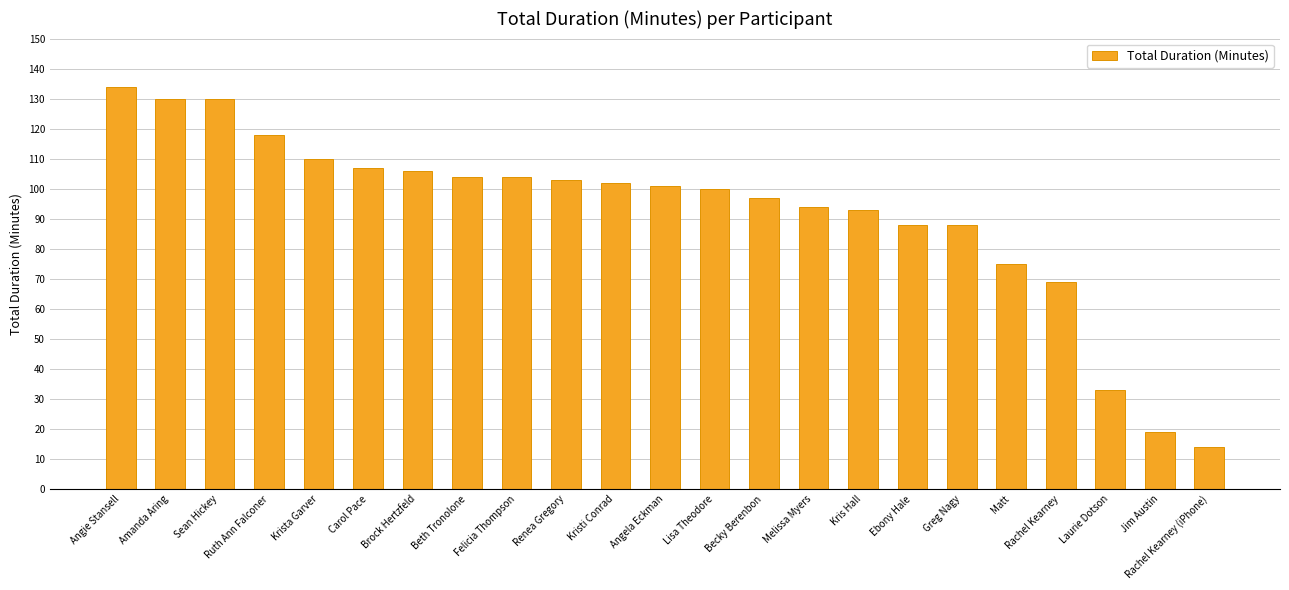

What is the label of the 20th bar from the left?

Rachel Kearney